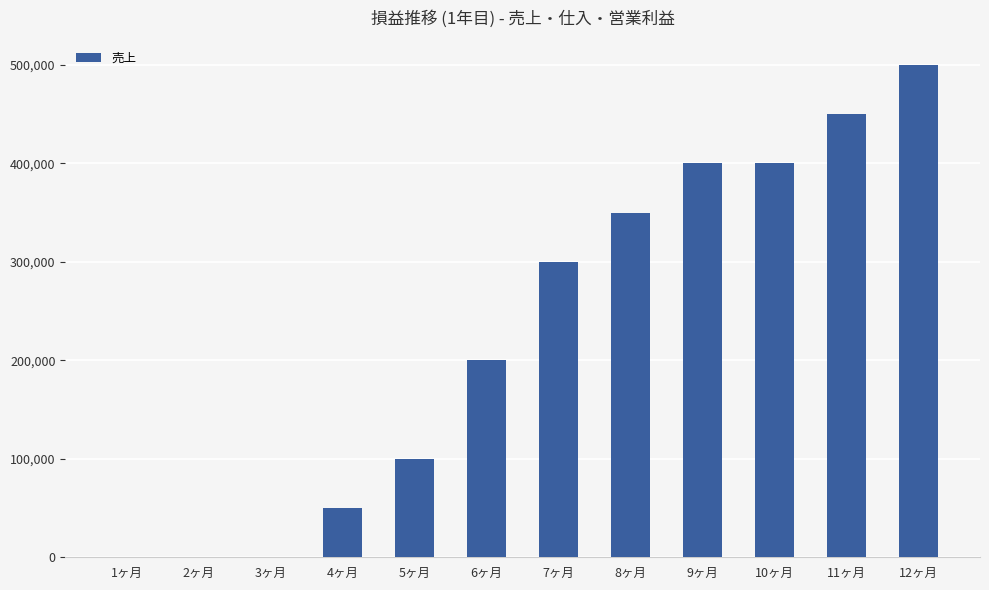

At which category does the chart reach its peak across all series?

12ヶ月